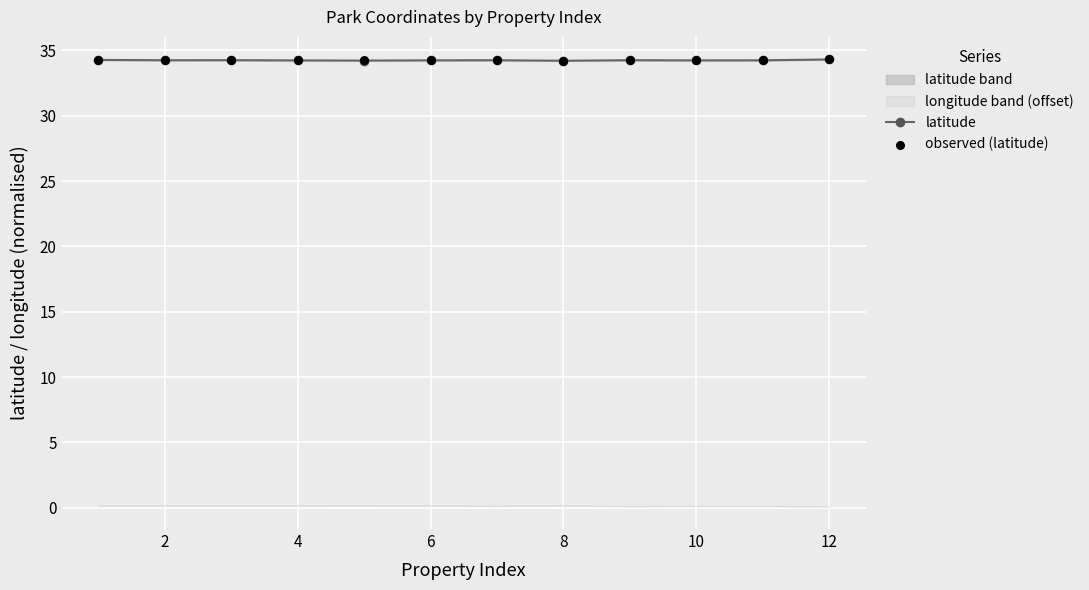

What is the total value across all series at 11?

68.6